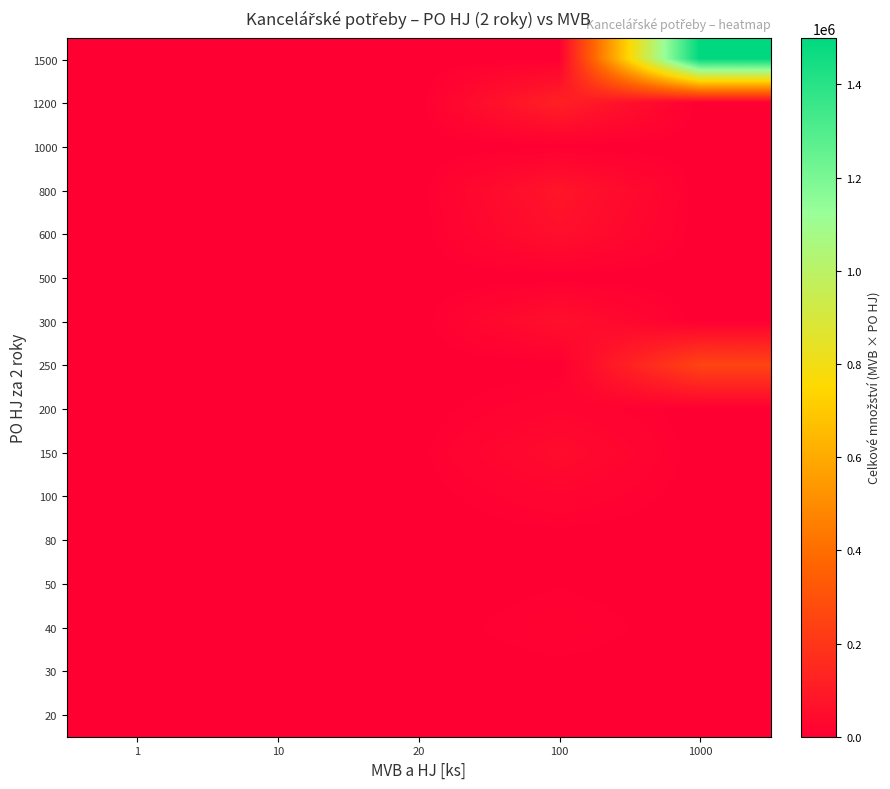

What is the maximum value shown in the chart?

1500000